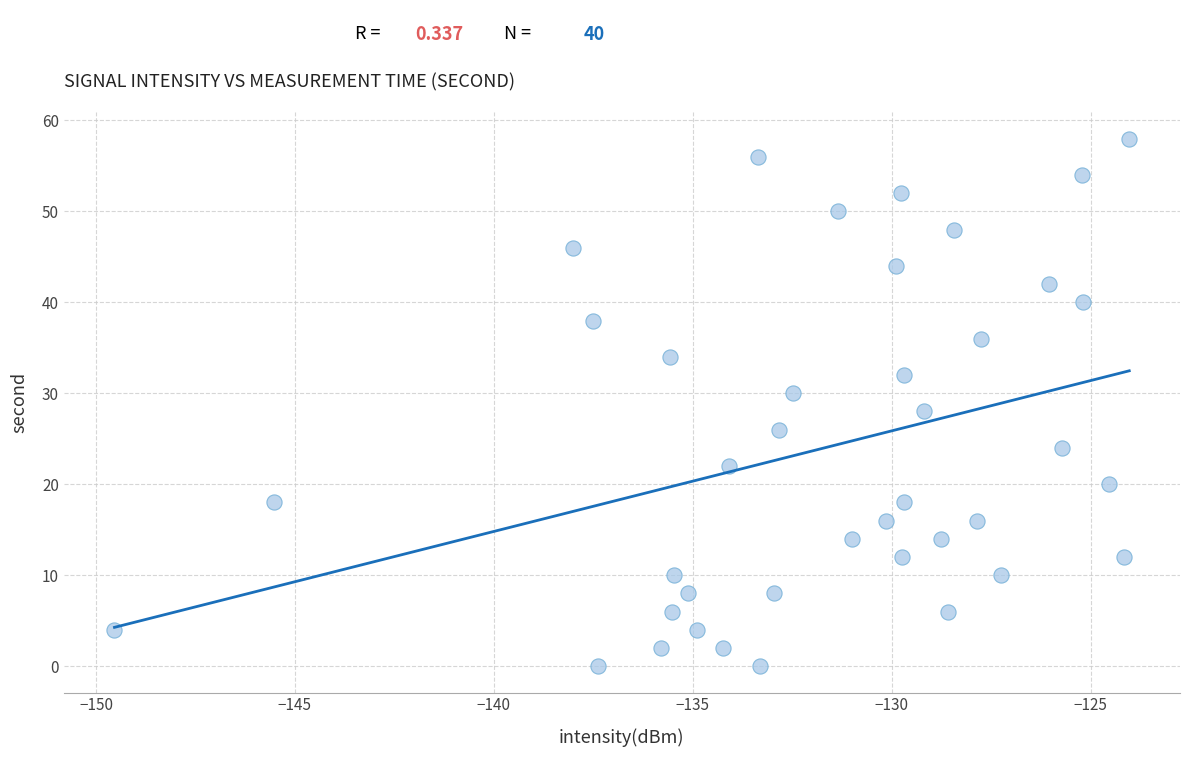

What is the range of Y values (max minus min)?

58